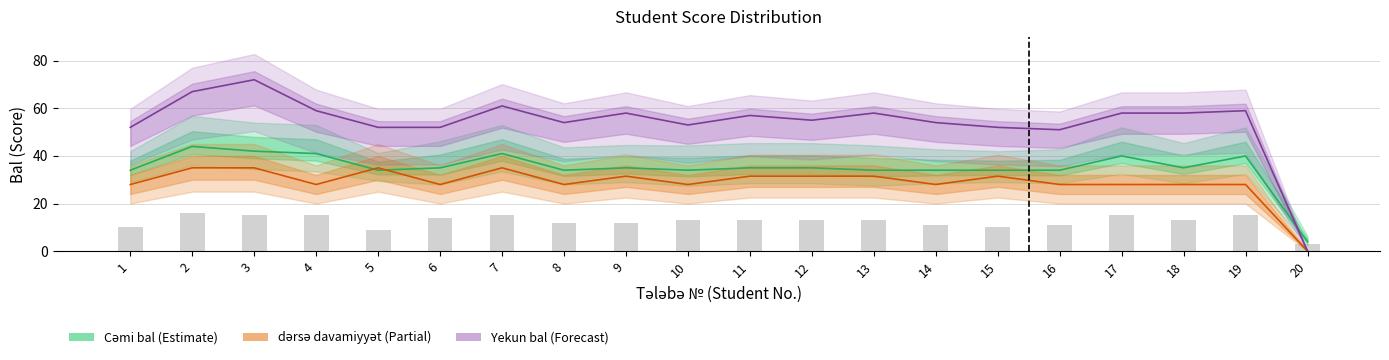

Reading right to left, what are all the values shown in this chart?

Cəmi bal (Estimate): 20=4.0	19=40.0	18=35.0	17=40.0	16=34.0	15=34.0	14=34.0	13=34.0	12=35.0	11=35.0	10=34.0	9=35.0	8=34.0	7=41.0	6=35.0	5=34.0	4=41.0	3=42.0	2=44.0	1=34.0
dərsə davamiyyət (Partial): 20=0.0	19=28.0	18=28.0	17=28.0	16=28.0	15=31.5	14=28.0	13=31.5	12=31.5	11=31.5	10=28.0	9=31.5	8=28.0	7=35.0	6=28.0	5=35.0	4=28.0	3=35.0	2=35.0	1=28.0
Yekun bal (Forecast): 20=0.0	19=59.0	18=58.0	17=58.0	16=51.0	15=52.0	14=54.0	13=58.0	12=55.0	11=57.0	10=53.0	9=58.0	8=54.0	7=61.0	6=52.0	5=52.0	4=59.0	3=72.0	2=67.0	1=52.0
Seminar/Məşğələ: 20=3.0	19=15.0	18=13.0	17=15.0	16=11.0	15=10.0	14=11.0	13=13.0	12=13.0	11=13.0	10=13.0	9=12.0	8=12.0	7=15.0	6=14.0	5=9.0	4=15.0	3=15.0	2=16.0	1=10.0